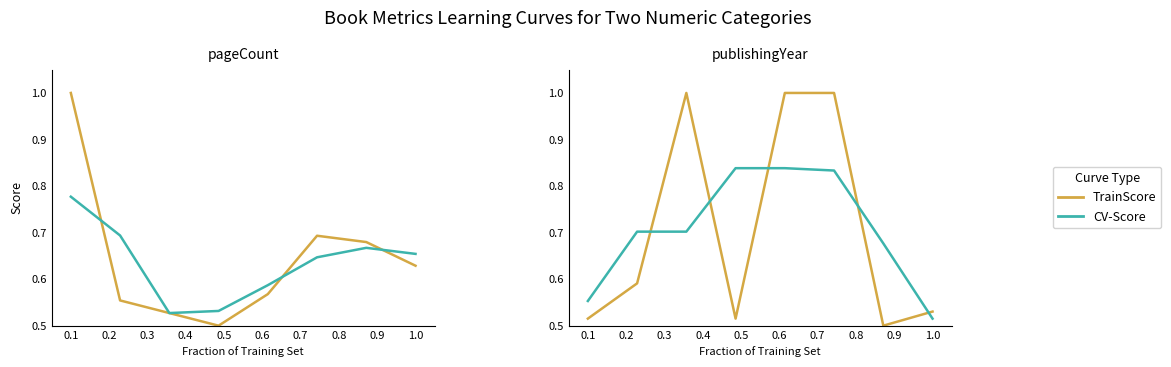

What is the minimum value for CV-Score?

0.5